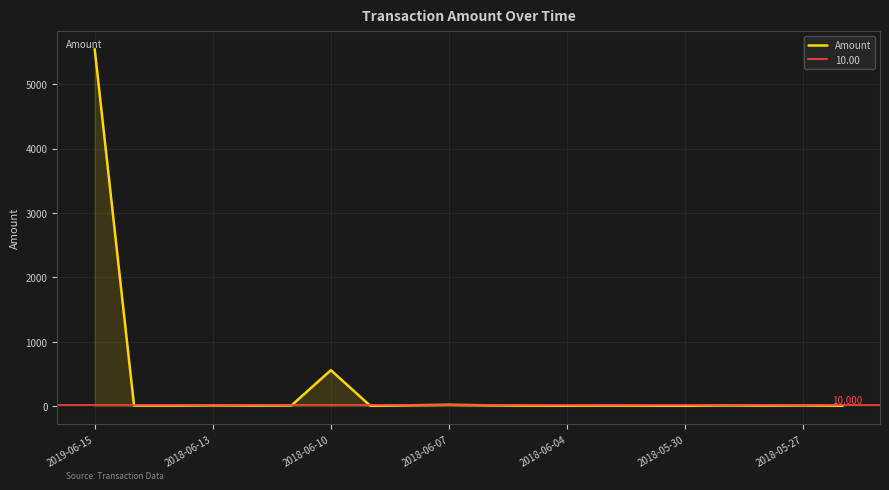

Reading right to left, transcribe all the data shown in this chart.

3.9	10.4	6.8	10.6	4.0	5.7	8.0	5.0	6.8	11.1	19.2	11.6	3.8	556.7	9.8	7.7	11.3	6.9	6.7	5545.0